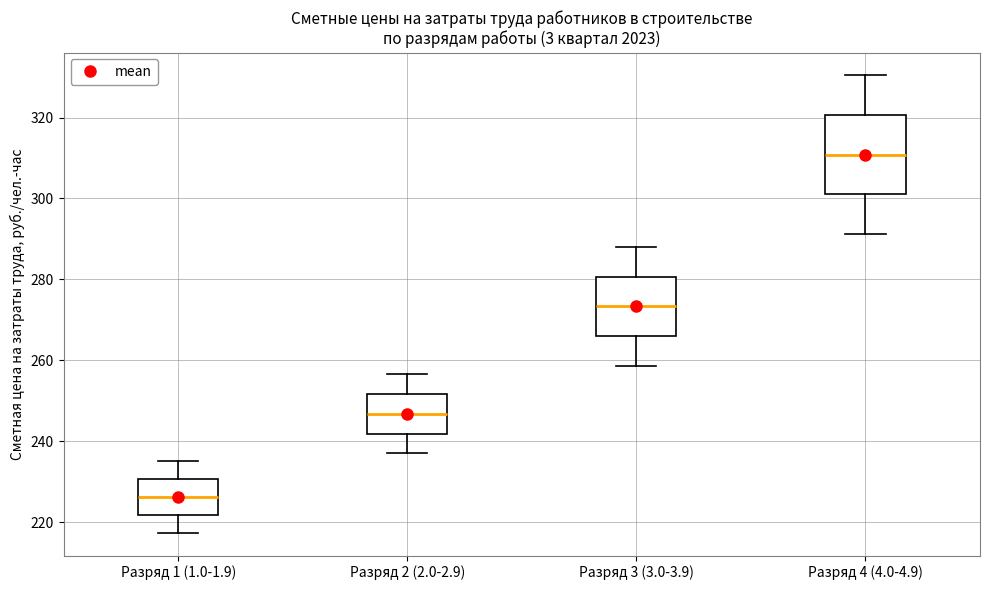

Which box is the tallest, from its lower edge to its upper edge?

Разряд 4 (4.0-4.9)